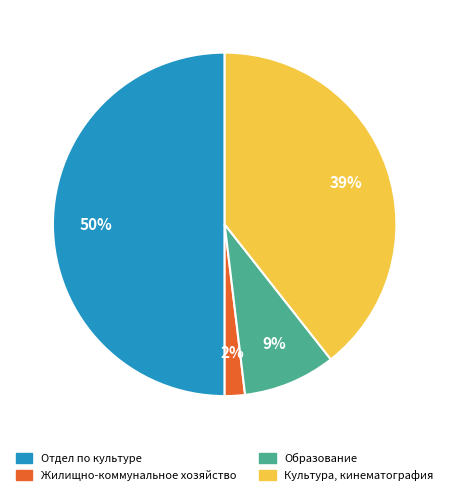

To the nearest percent, what is the difference between the Жилищно-коммунальное хозяйство and Образование slice percentages?

7%